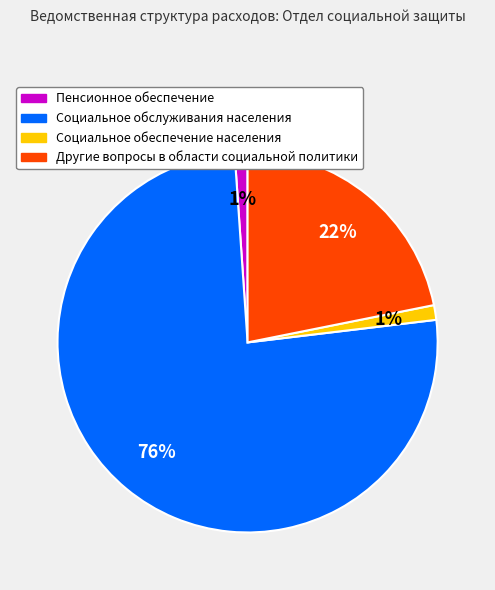

Count the number of slices in the pie.

4